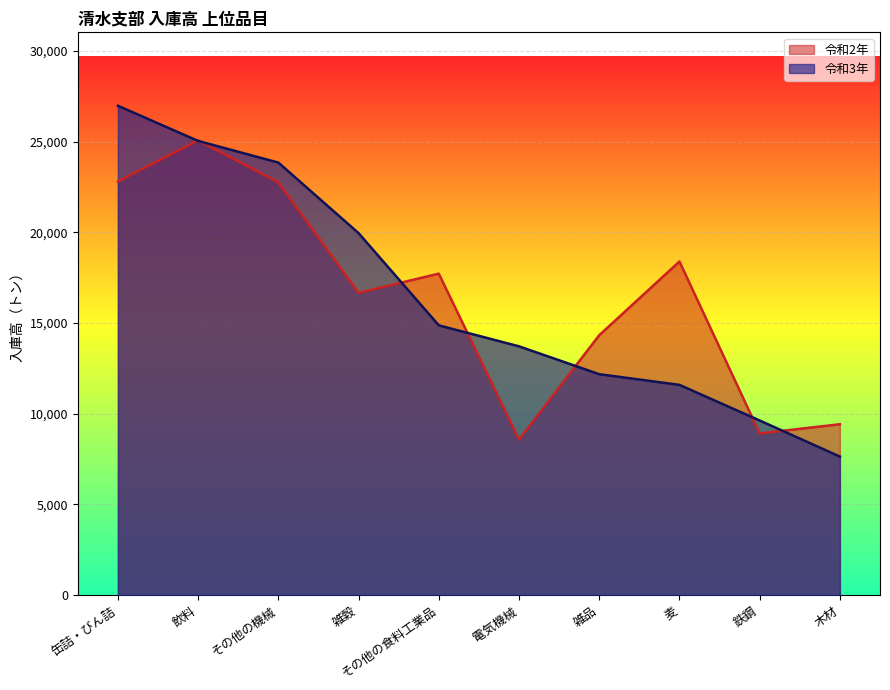

Reading left to right, what are all the values shown in this chart?

令和3年: 26973	25033	23841	19952	14869	13712	12176	11588	9624	7635
令和2年: 22798	25066	22755	16661	17719	8570	14325	18387	8911	9418